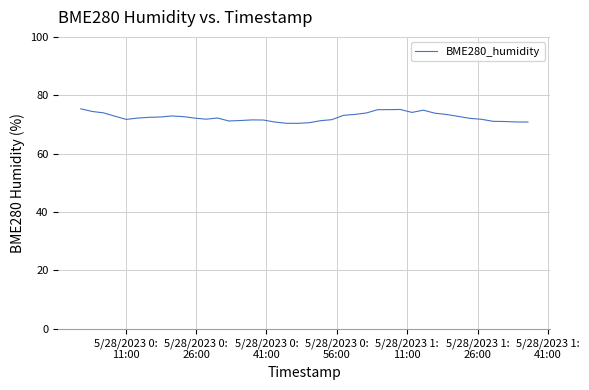

What is the smallest value displayed?

70.4